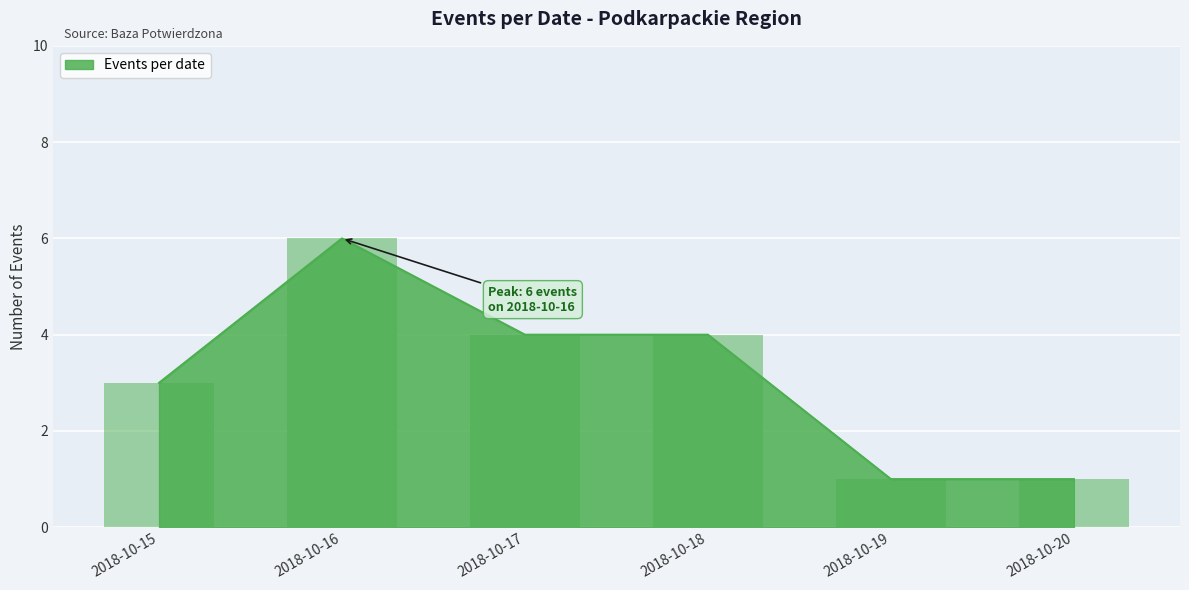

Does the chart contain stacked bars?

No